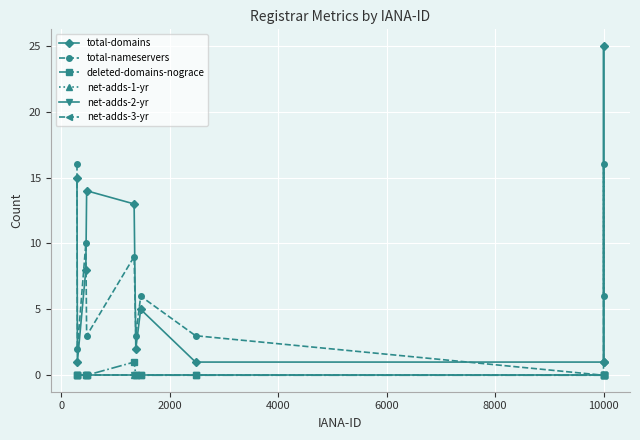

Does the chart have visible grid lines?

Yes